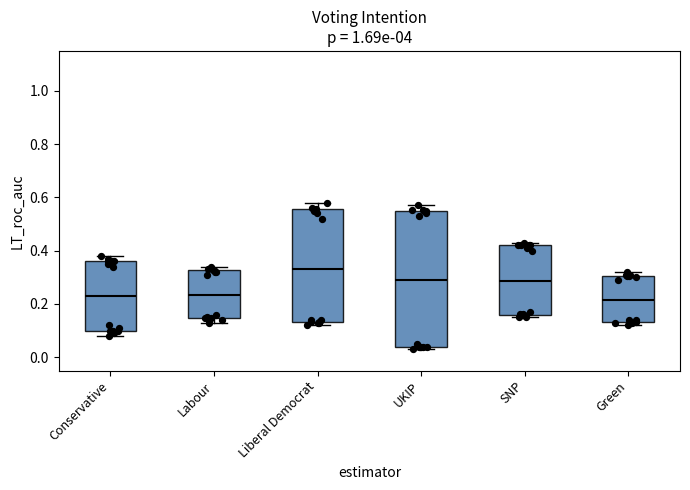

Which box is the tallest, from its lower edge to its upper edge?

UKIP